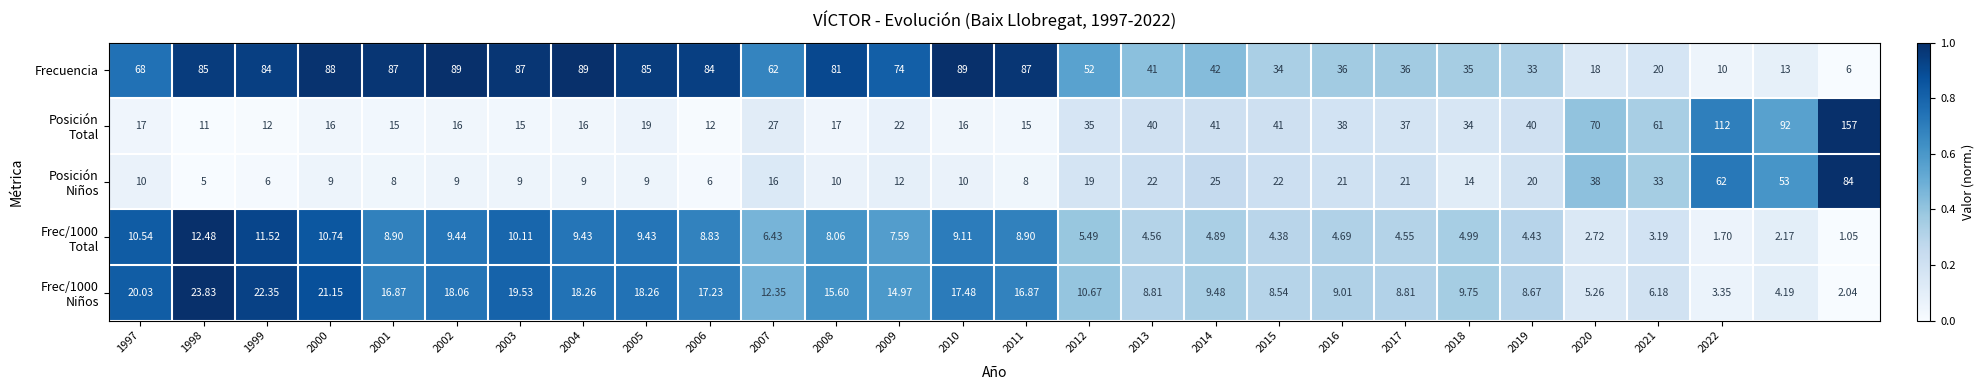

What is the greatest value displayed?

157.0